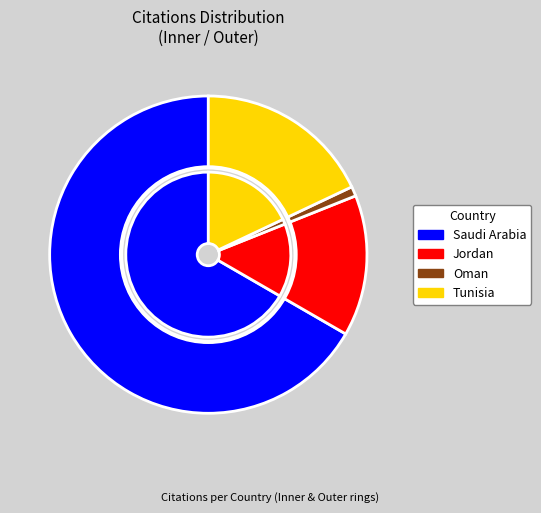

How many slices are in this pie chart?

4